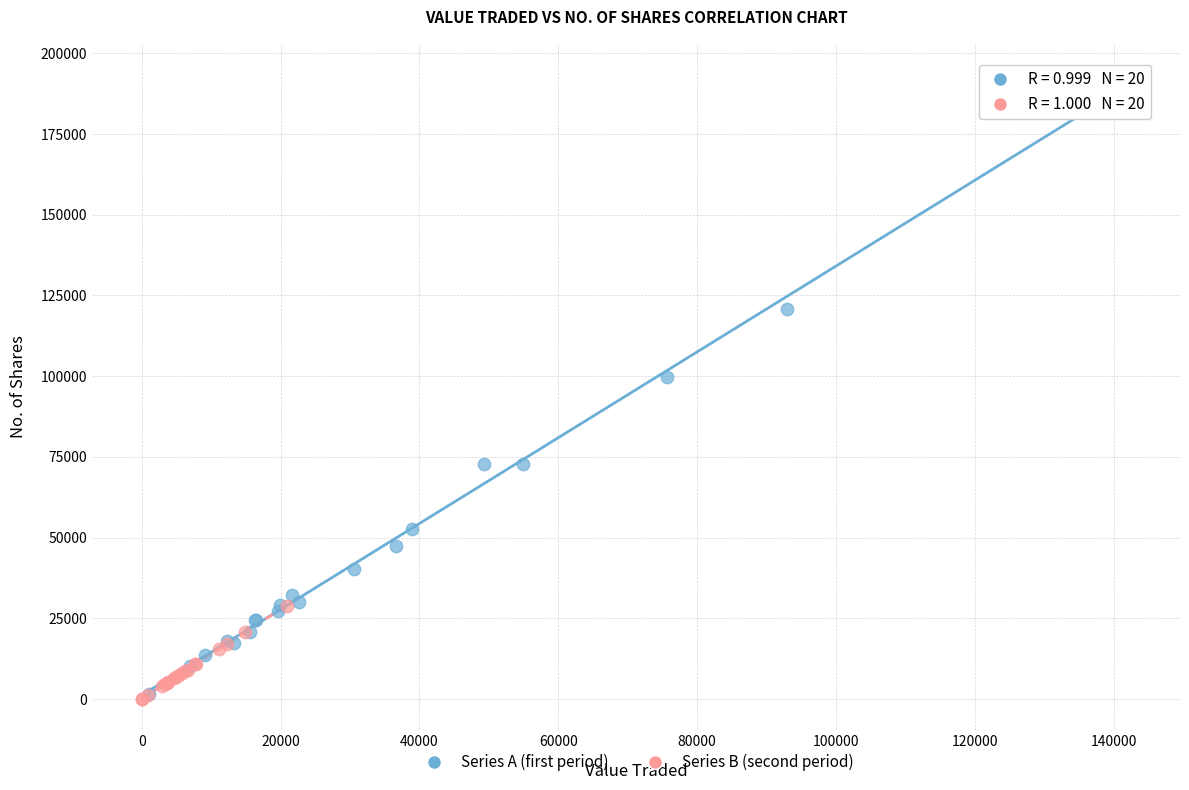

Which series reaches the maximum Y coordinate?

Series A (first period)